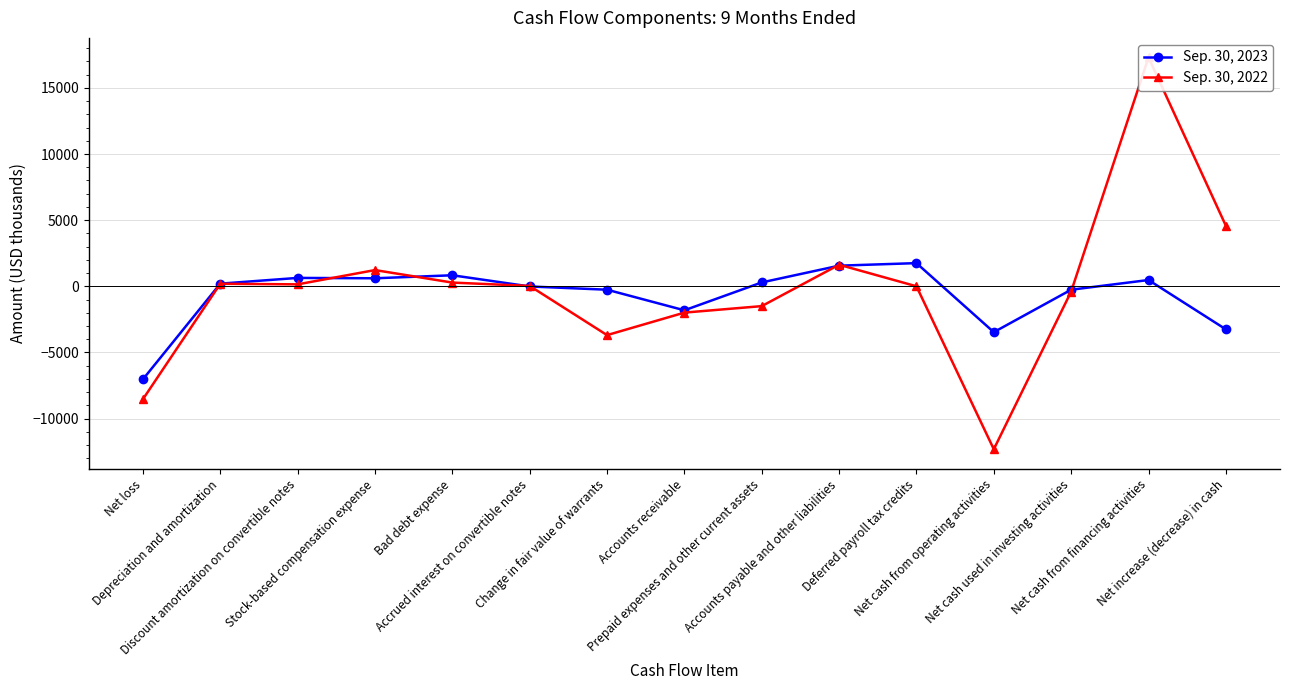

What is the value of the Sep. 30, 2022 point at the 14th from the left?

17297